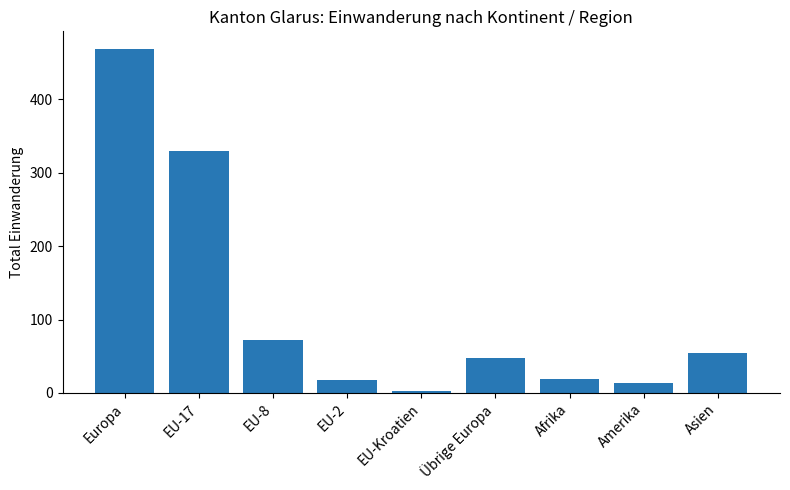

The chart shows a value of 18 at EU-2. True or false?

True